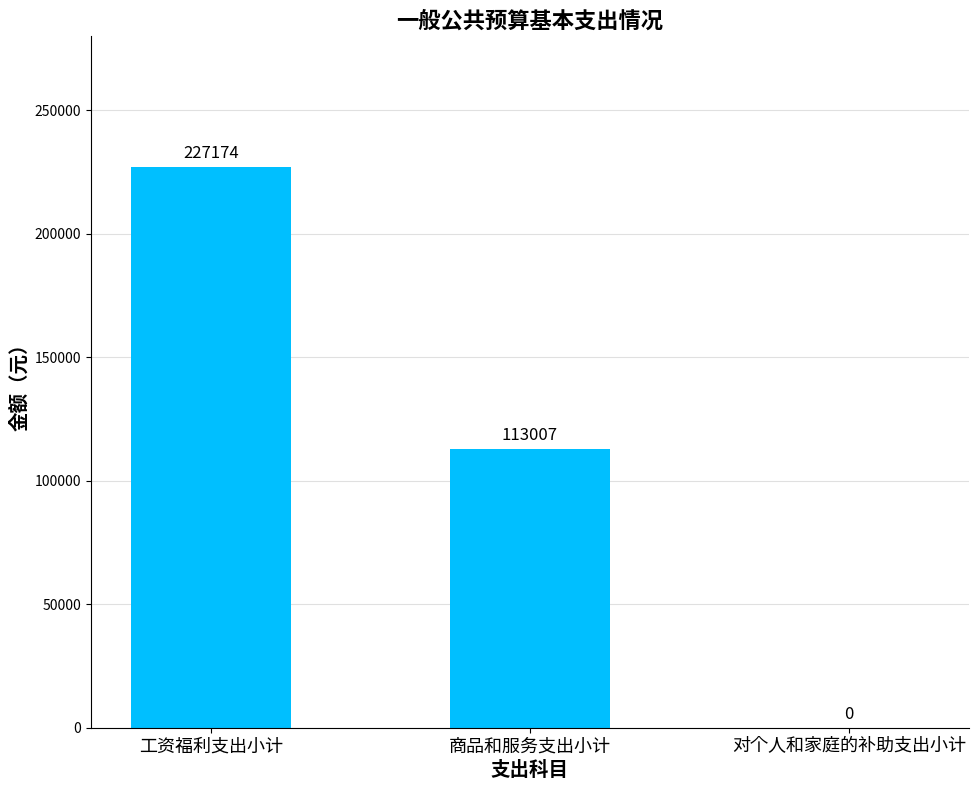

What is the greatest value displayed?

227174